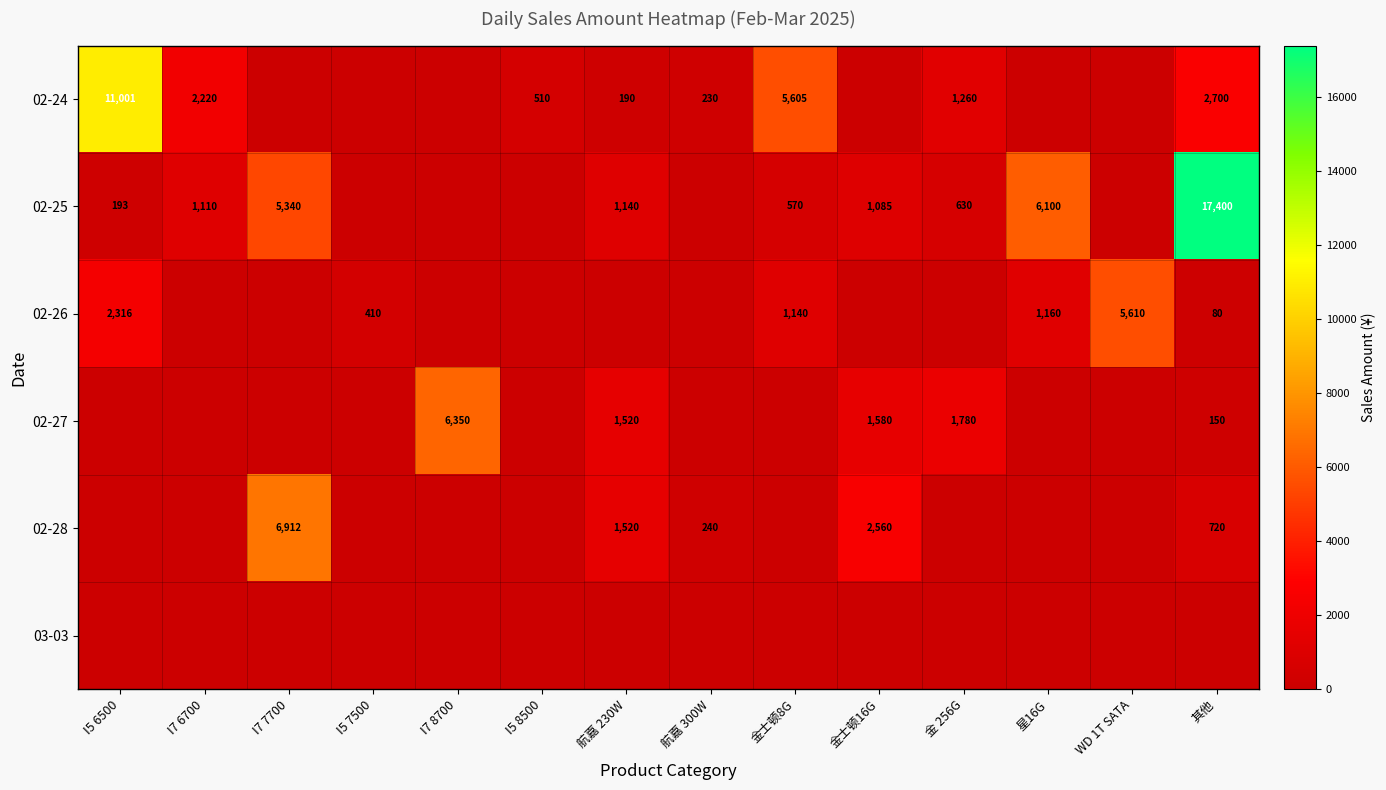

True or false: 02-27 has a value of 1520 at 航嘉 230W.

True